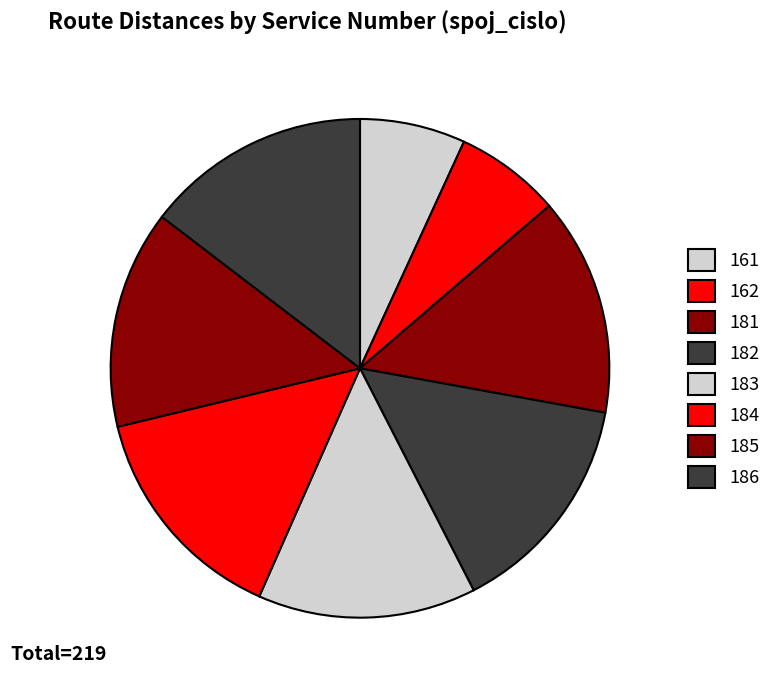

Does 184 account for over 50% of the chart?

No